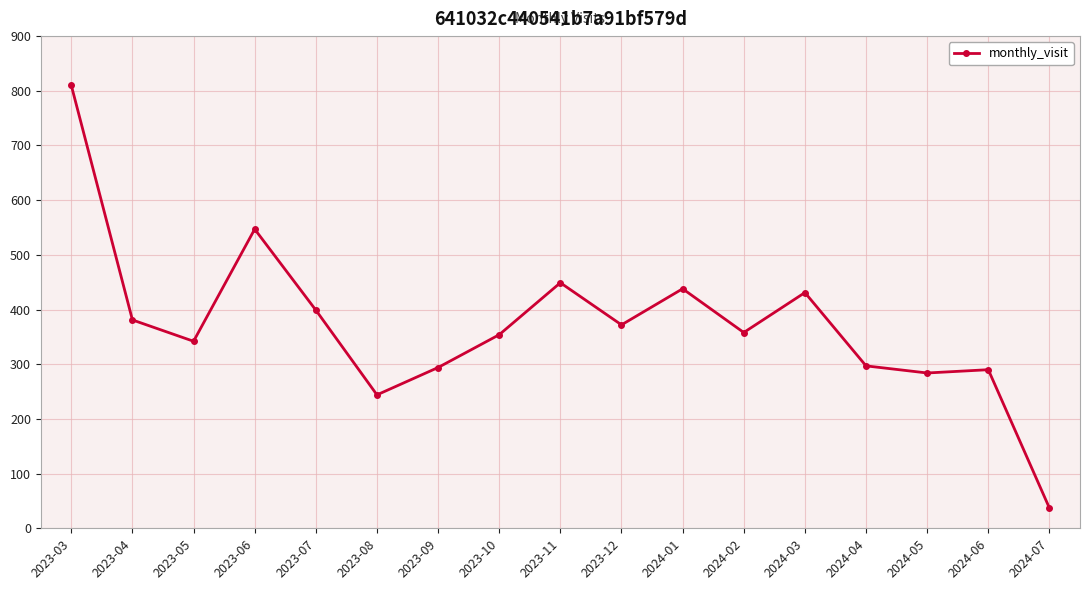

What is the greatest value displayed?

810